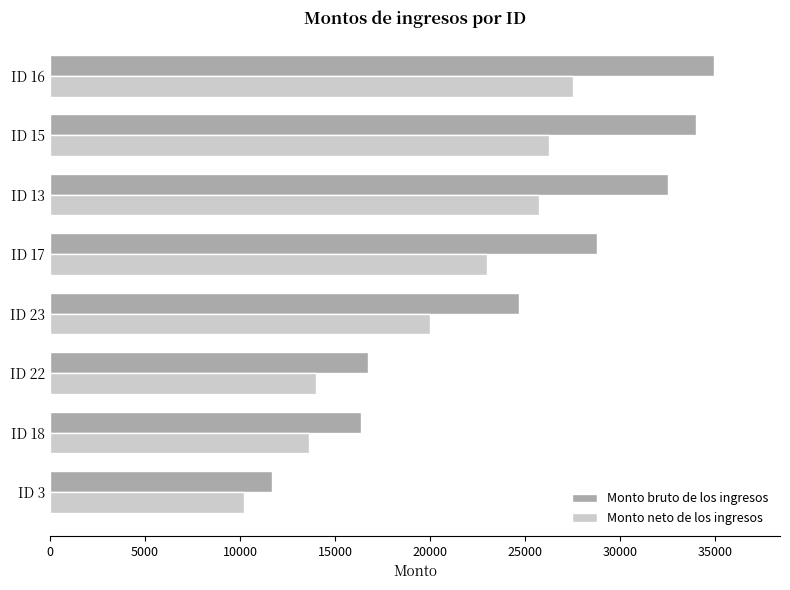

At which category is the sum across all series the highest?

ID 16